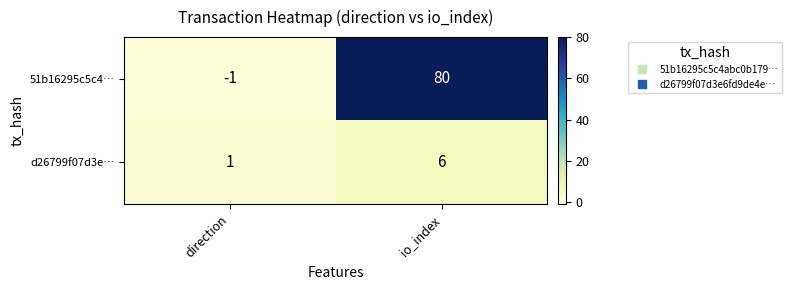

What is the difference between the 51b16295c5c4… values at io_index and direction?

81